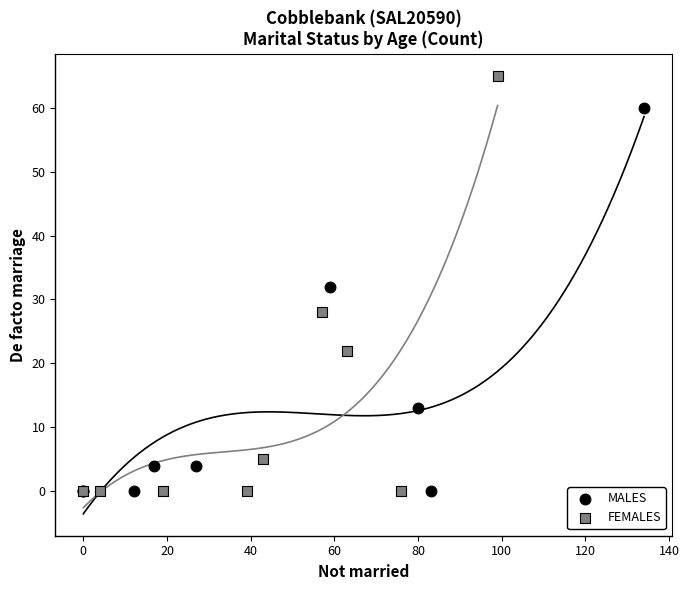

Which series has the largest Y range (max minus min)?

FEMALES